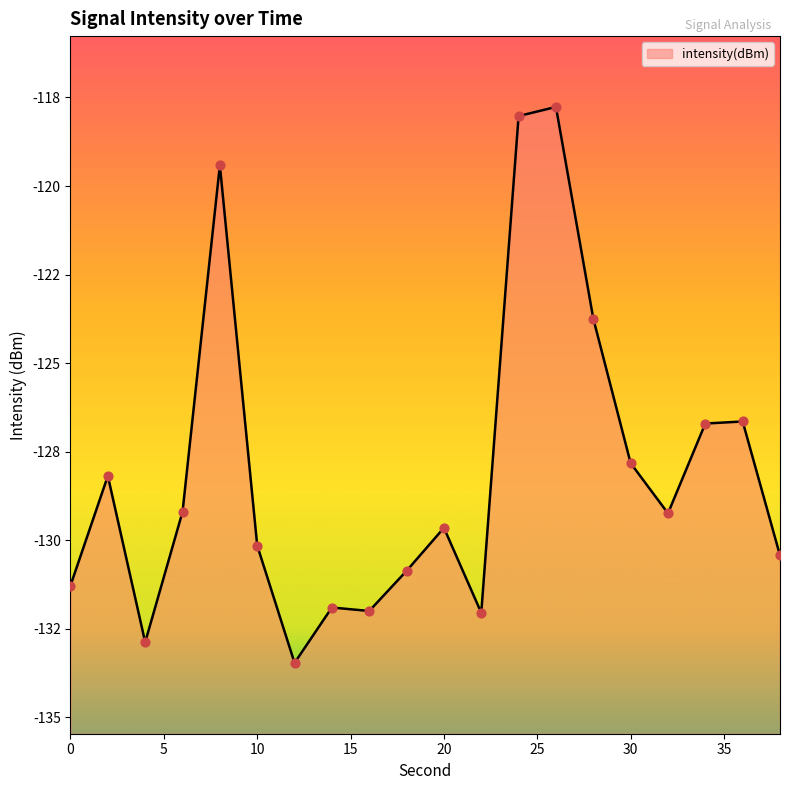

What is the change in value from 10 to 34?

+3.4